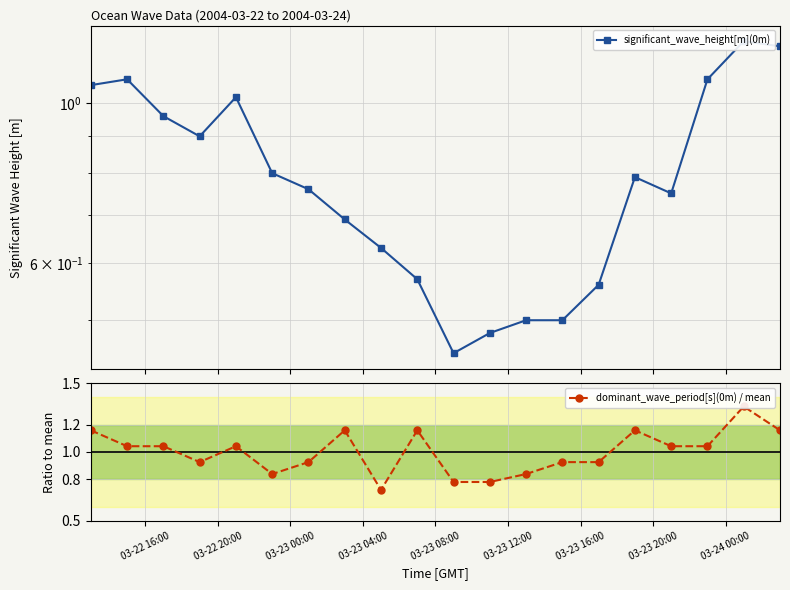

Count the number of categories in the chart.

20